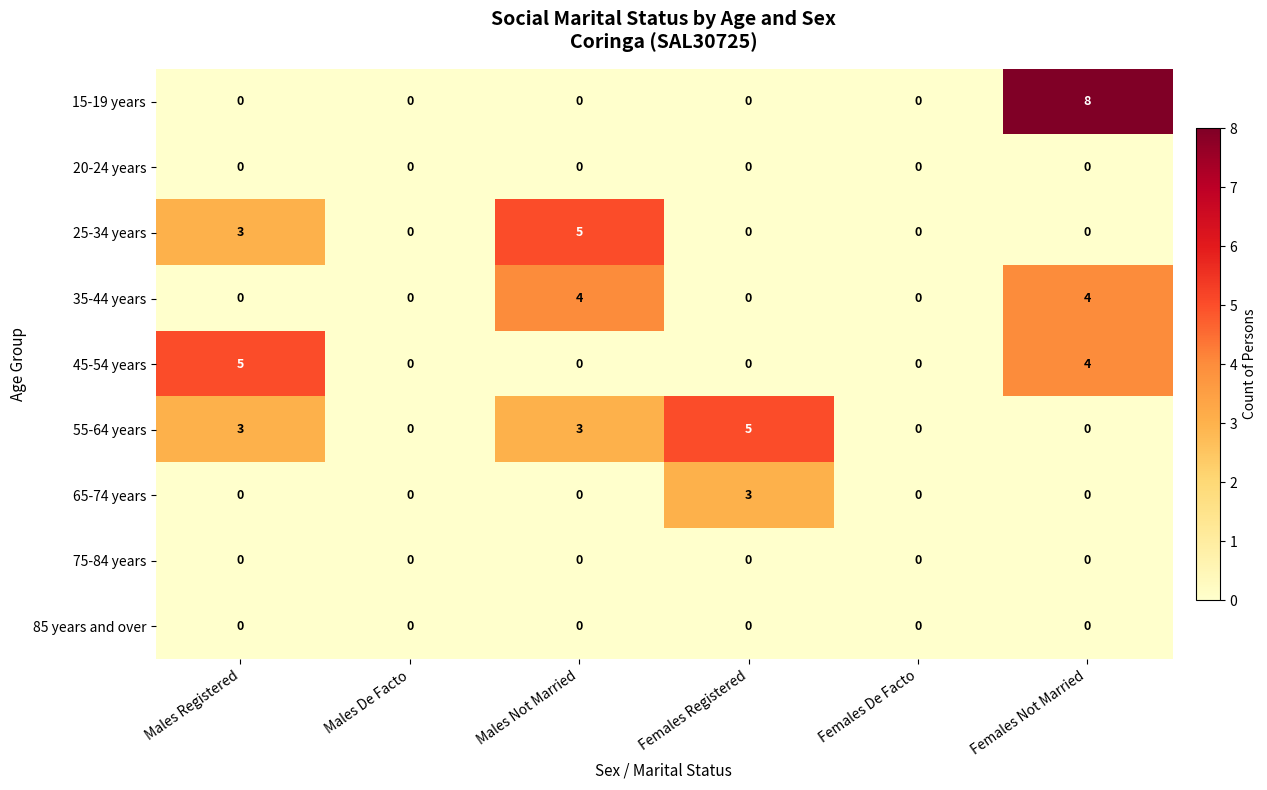

At how many categories does at least one series exceed 3?

4